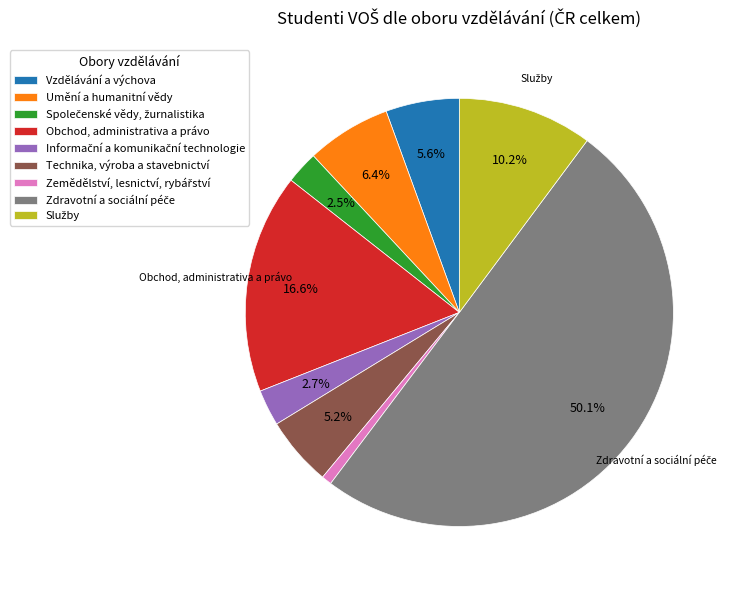

How many slices are in this pie chart?

9